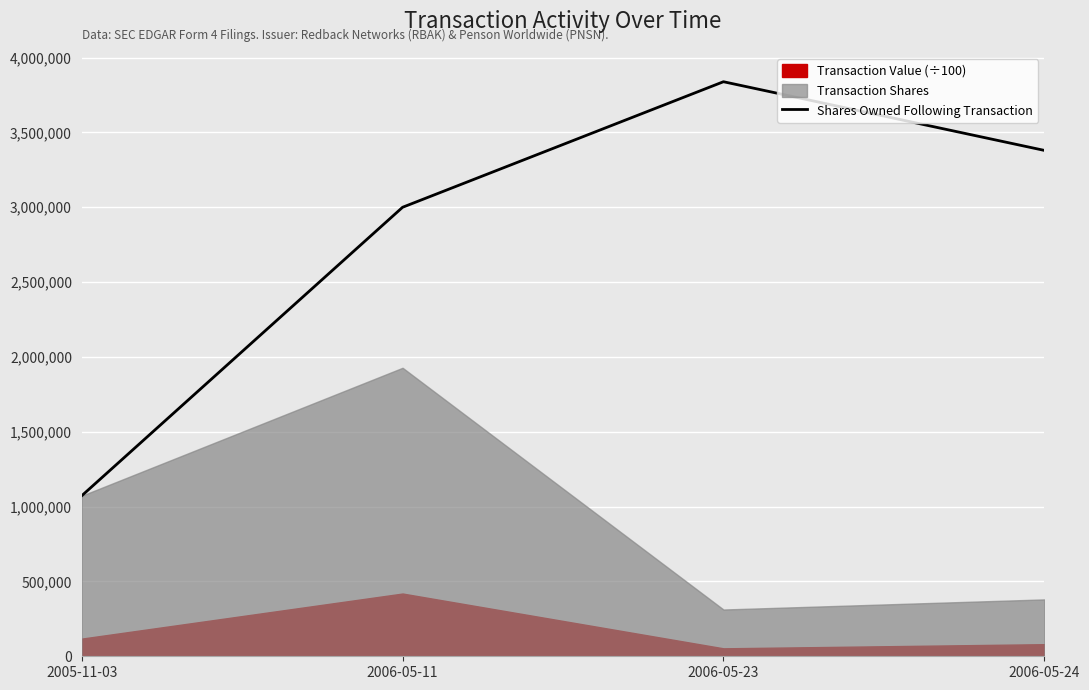

What position from the left is 2006-05-23?

3